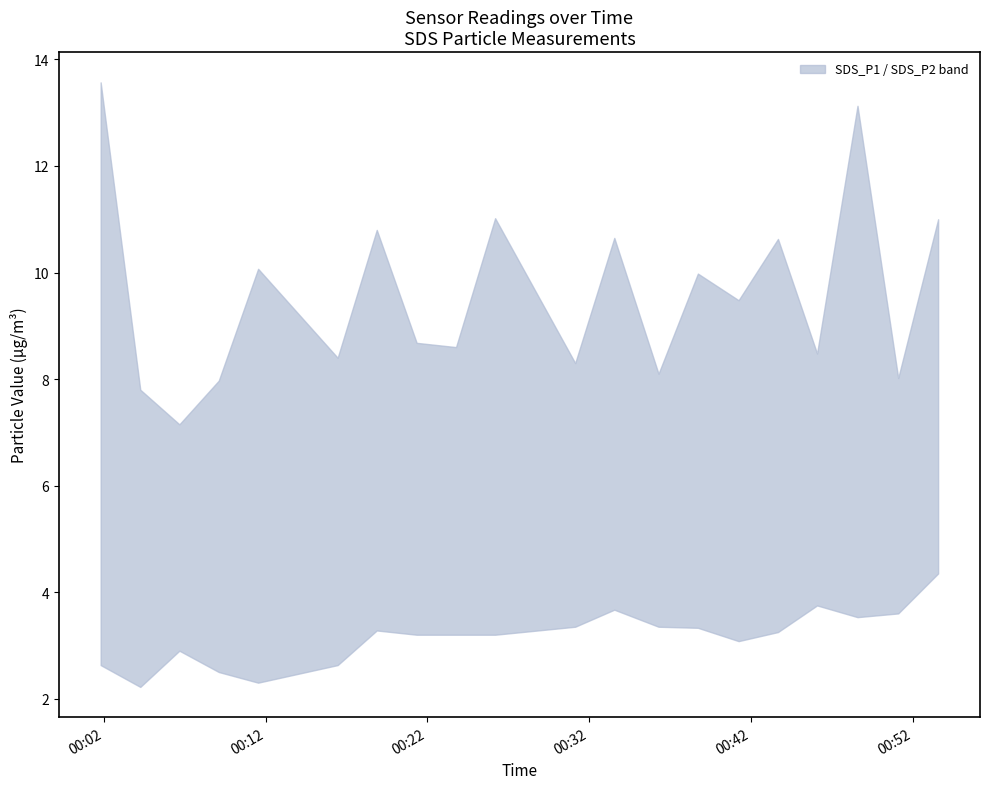

The value of SDS_P2 at 2023/04/01 00:01:48 is 2.6. True or false?

True